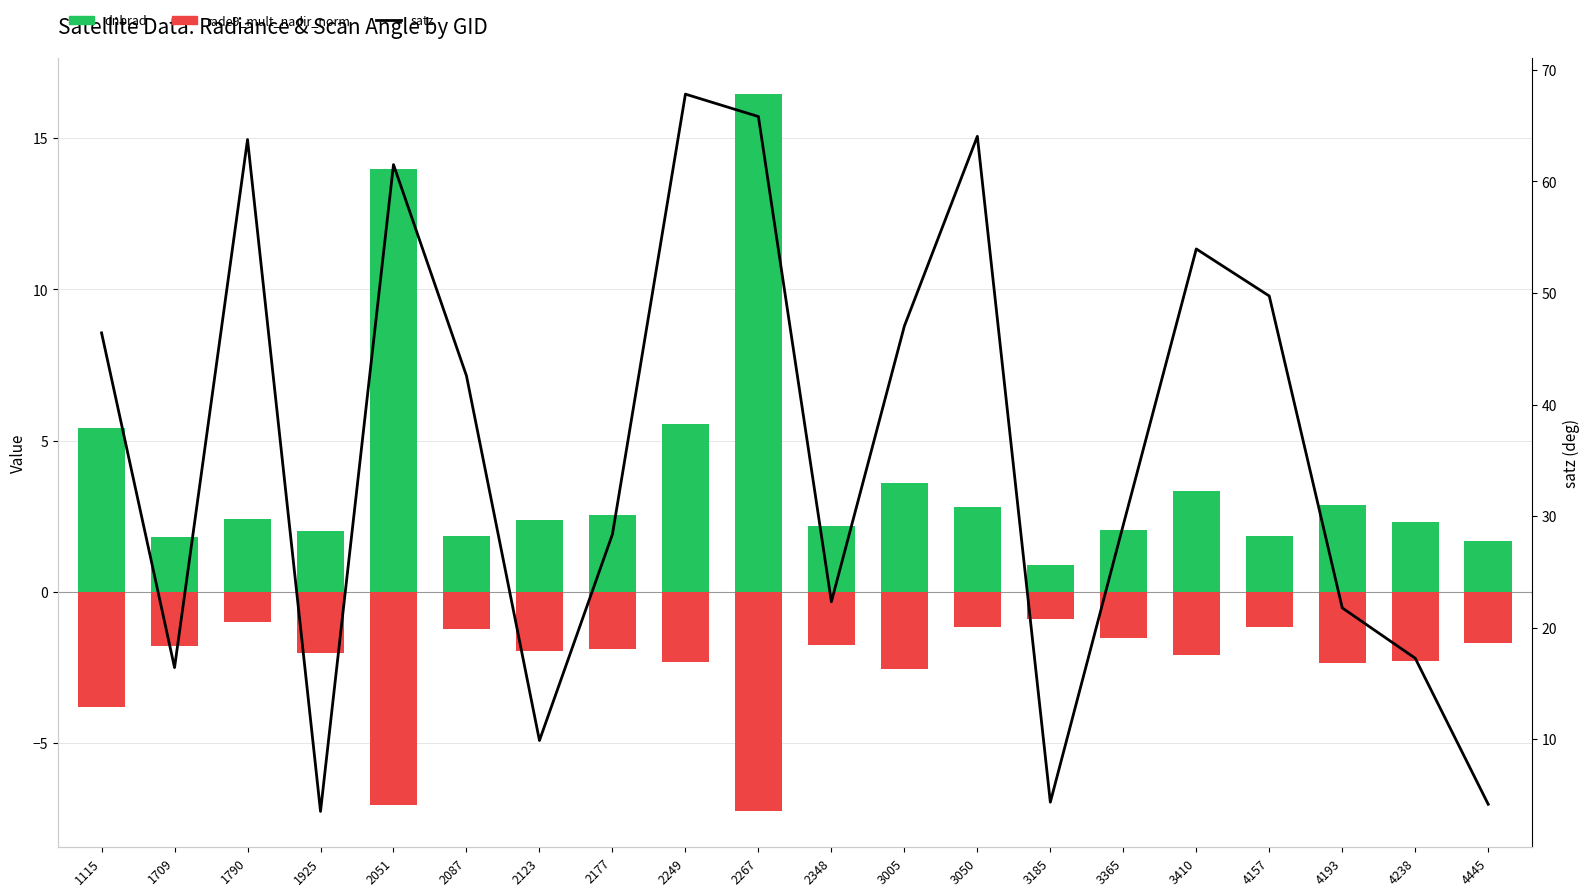

What is the approximate value of satz at 2051?

61.5